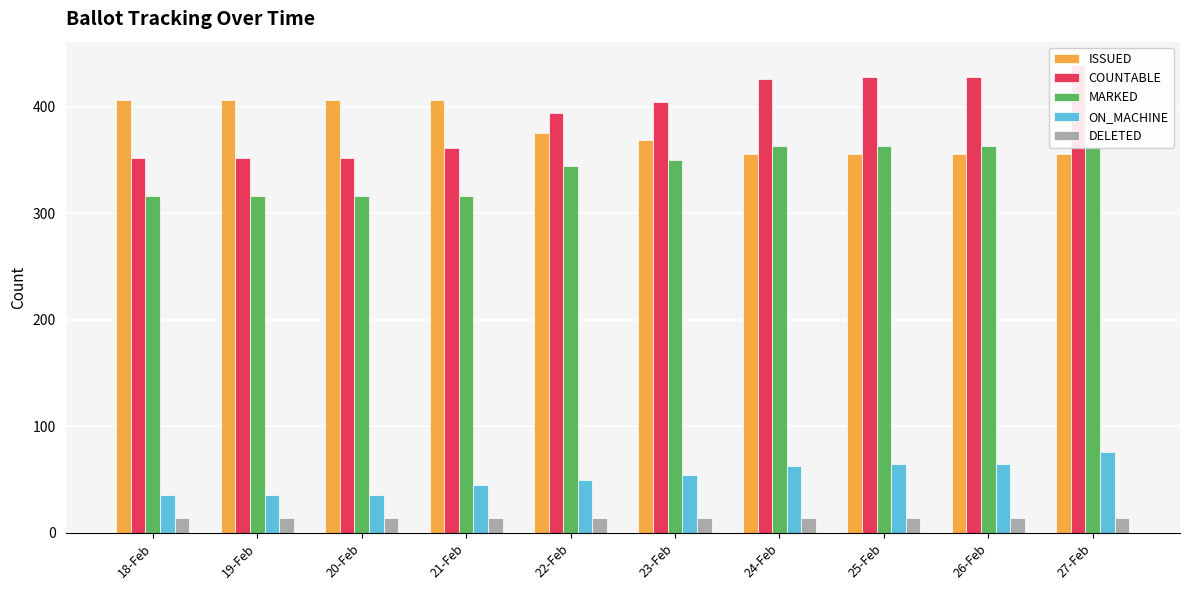

Are the bars horizontal?

No